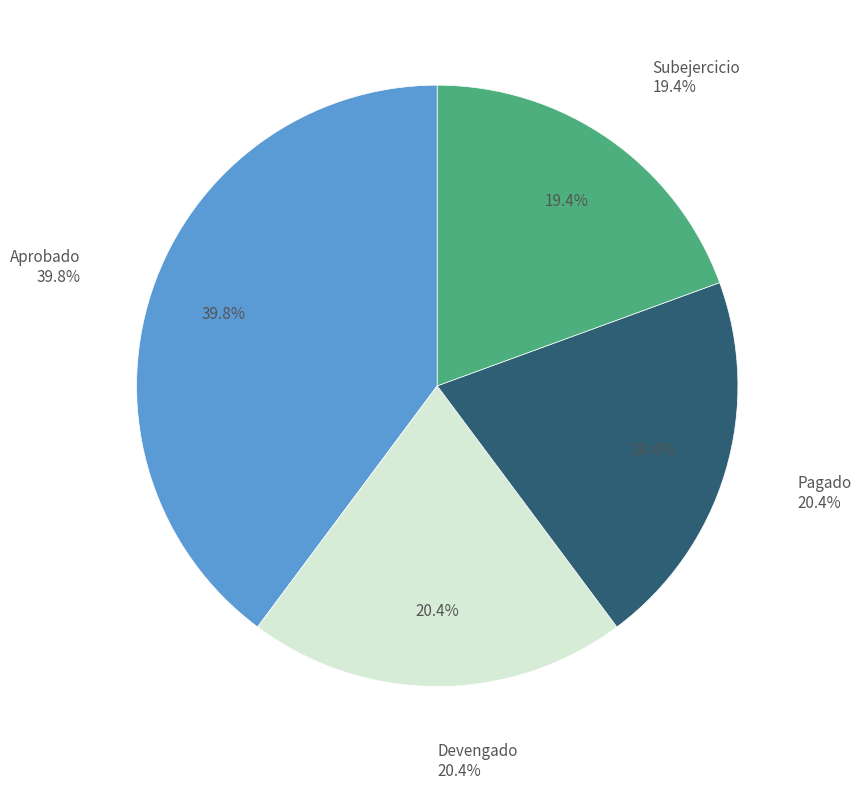

Does Pagado account for over 50% of the chart?

No